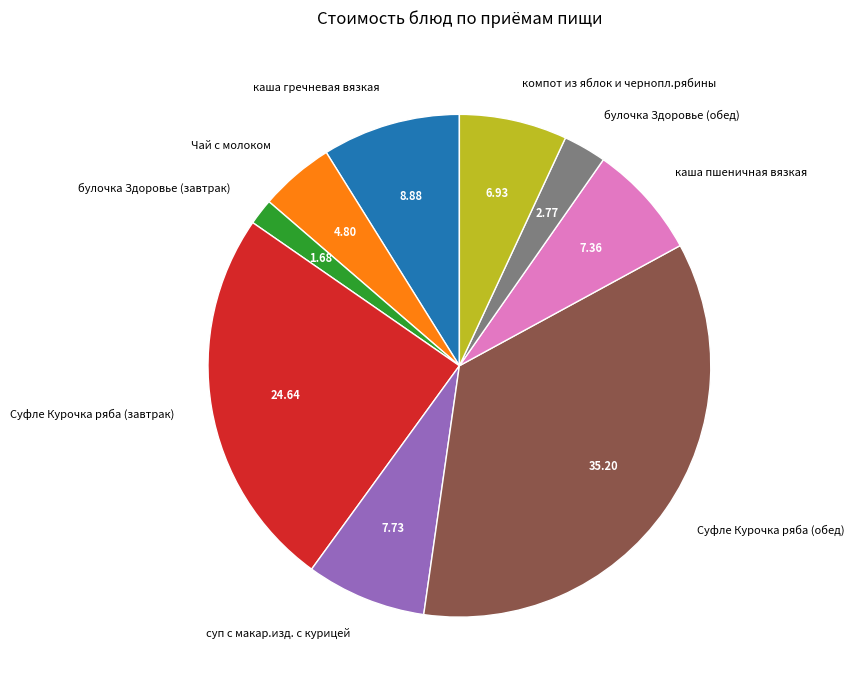

How many slices are in this pie chart?

9